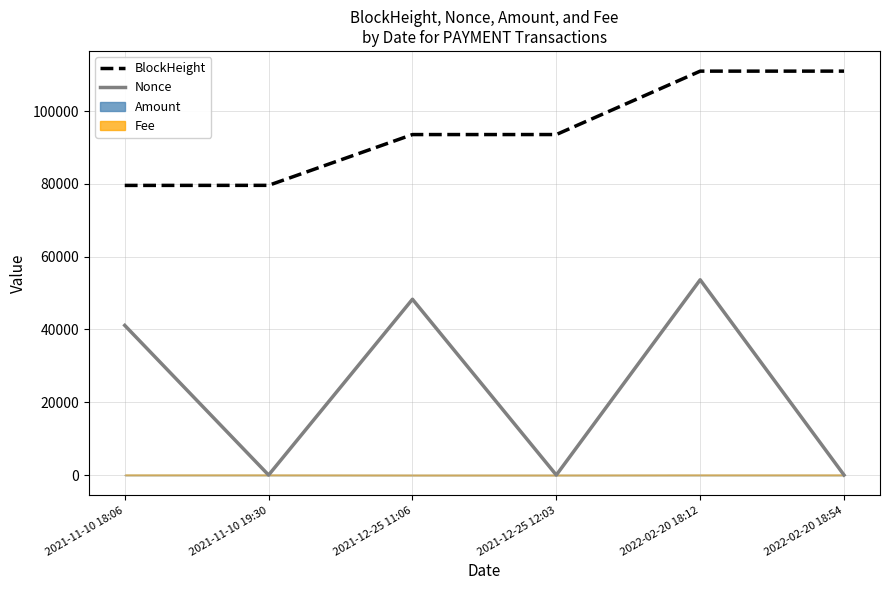

What is the maximum value shown in the chart?

110956